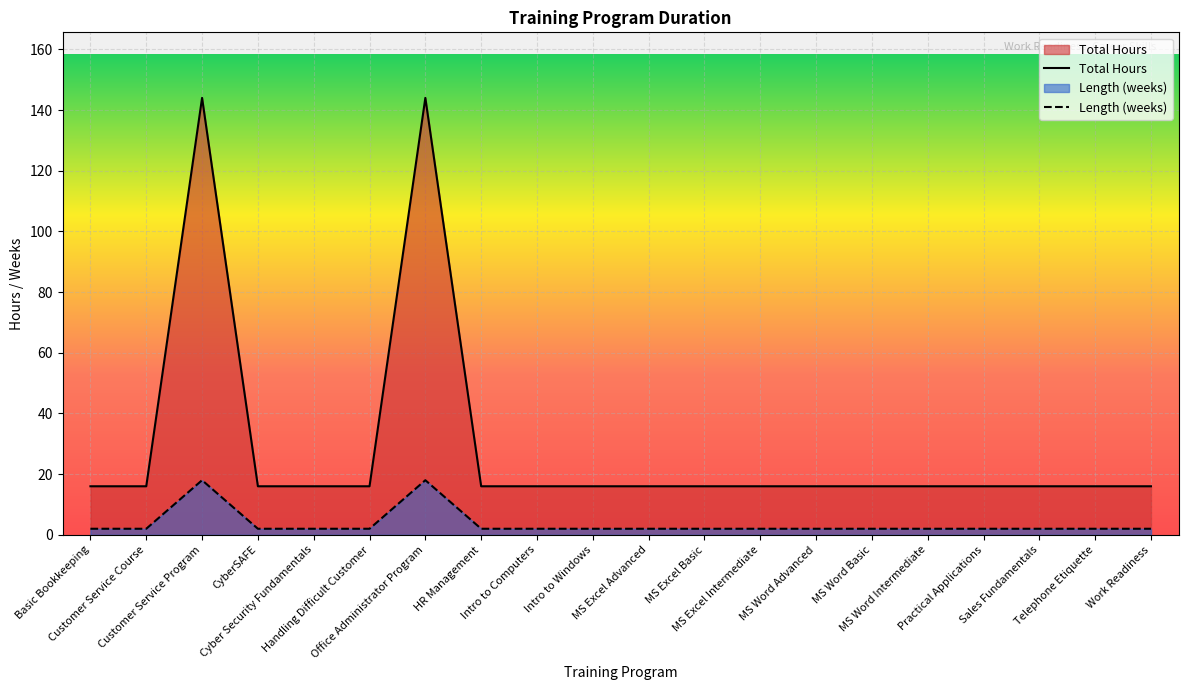

Where is the first local maximum for Length (weeks)?

Customer Service Program